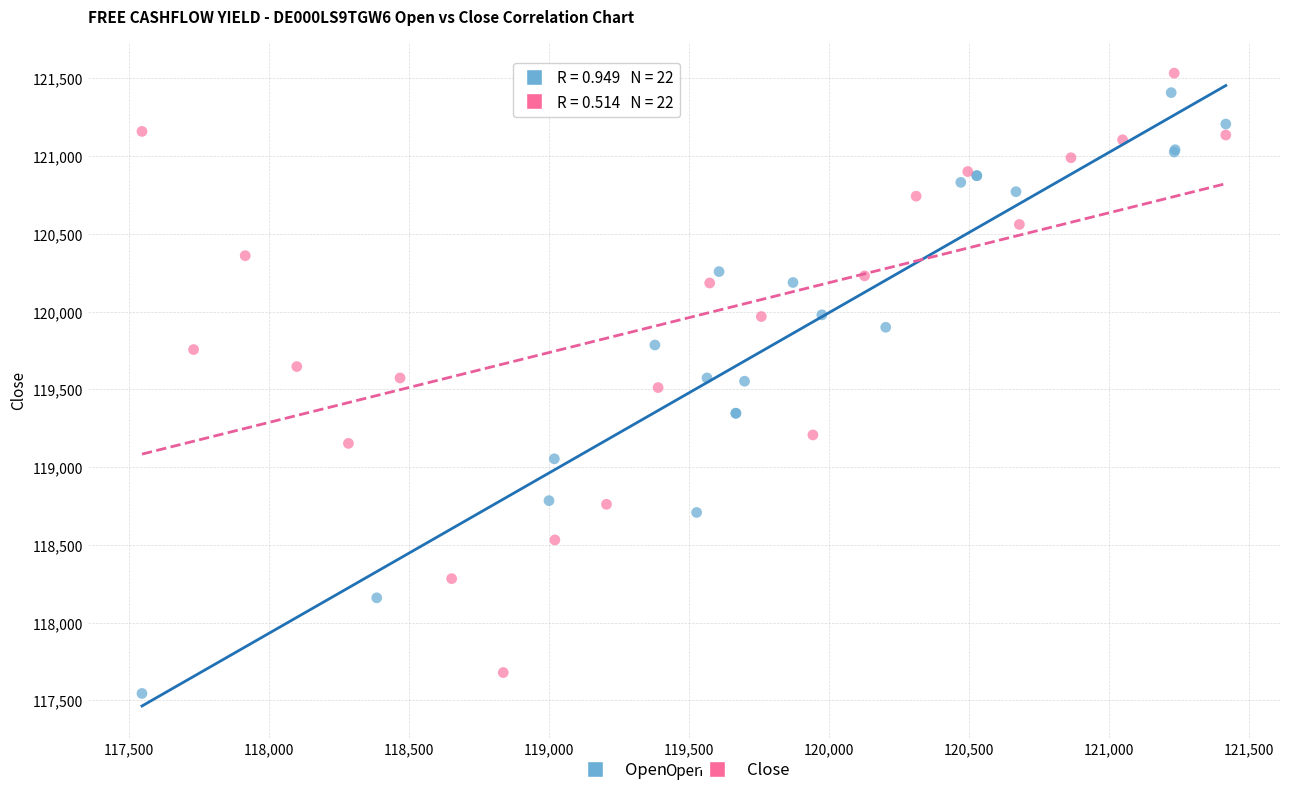

Which series reaches the maximum Y coordinate?

Close